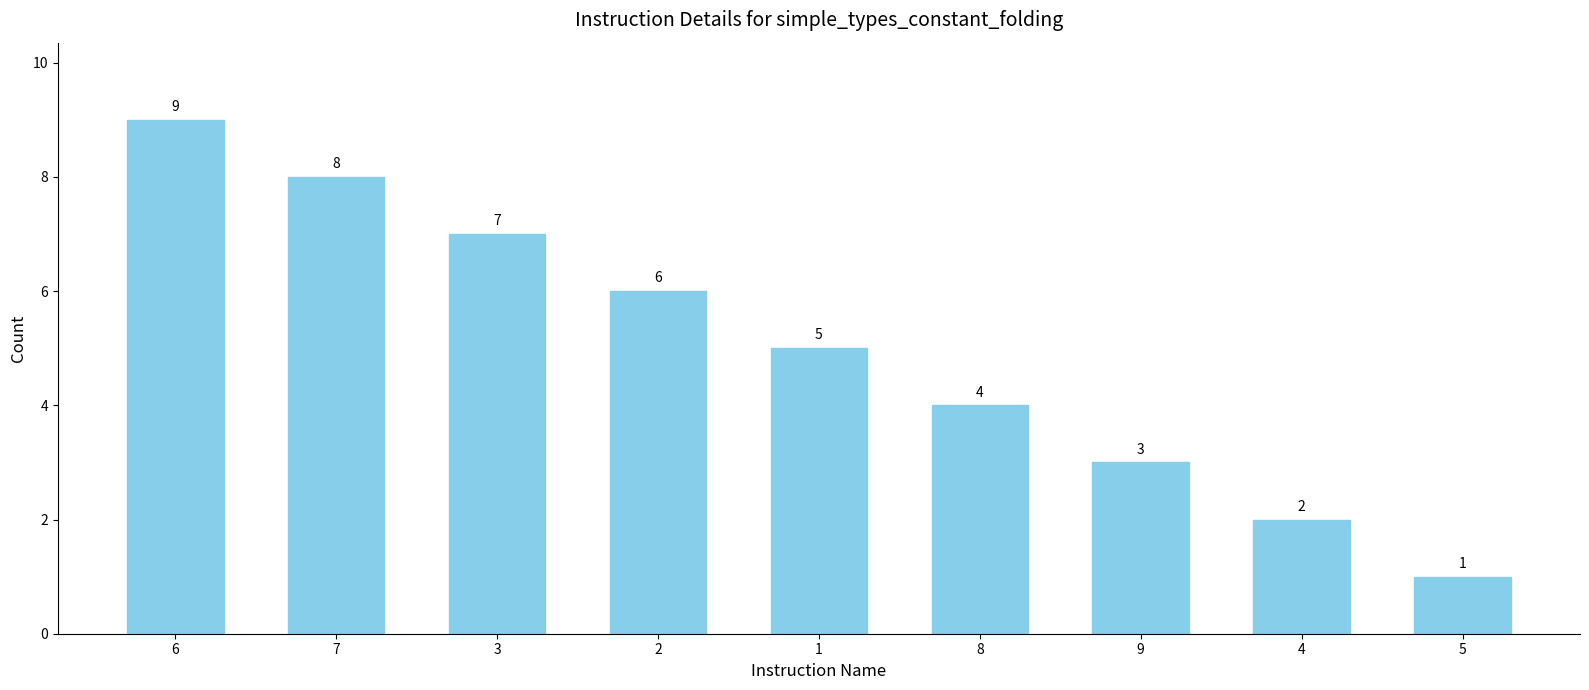

At which category does the chart reach its peak across all series?

6